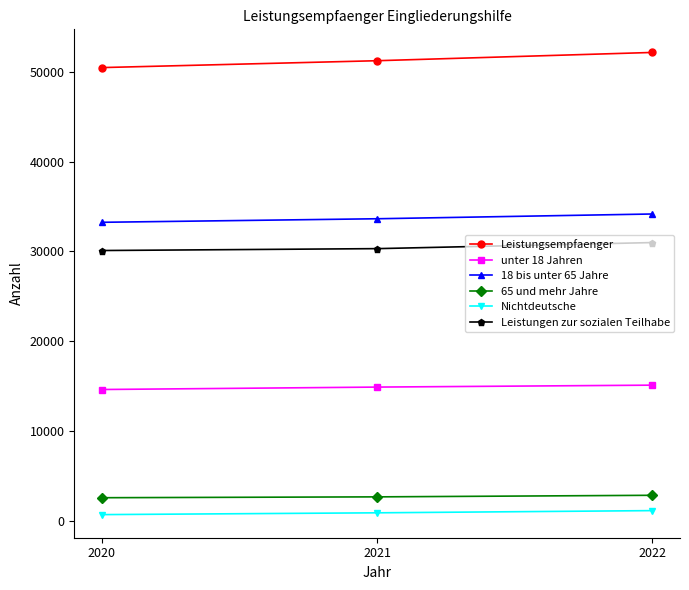

What is the value of the 18 bis unter 65 Jahre point at the 2nd from the left?

33630